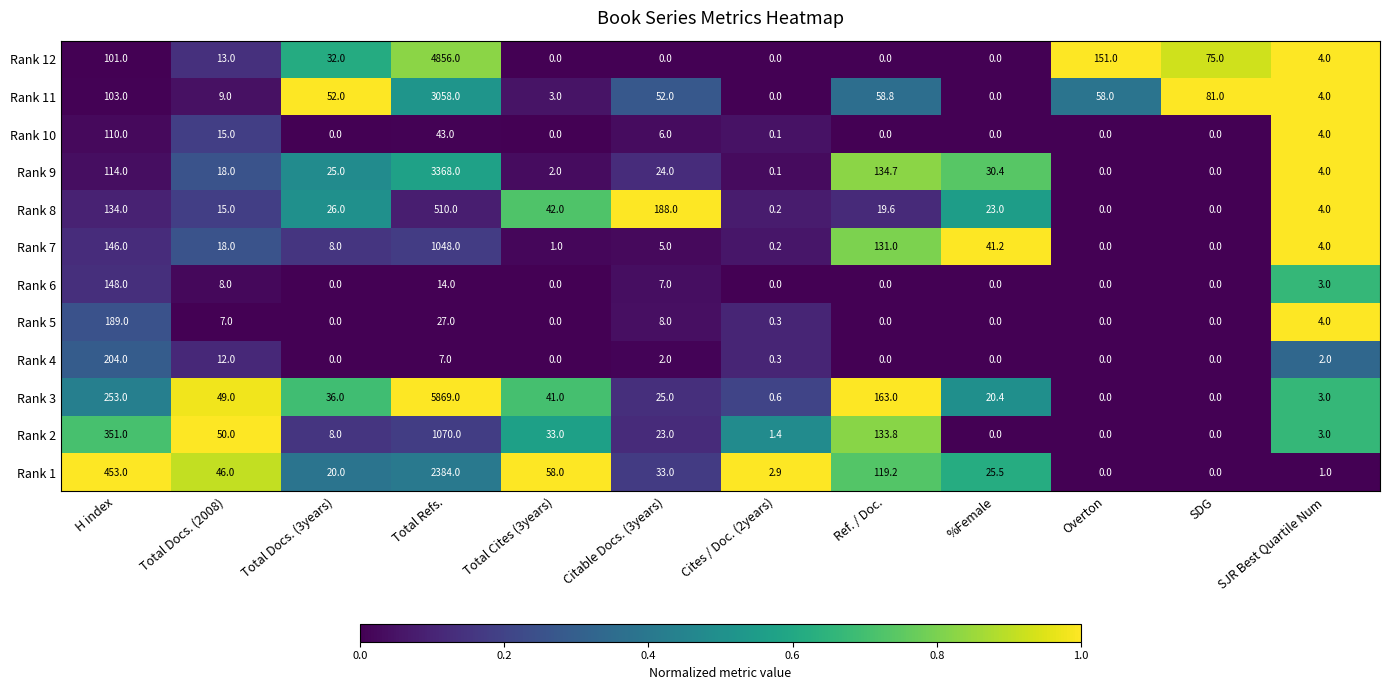

What is the average value of the Rank 7 series?

116.9